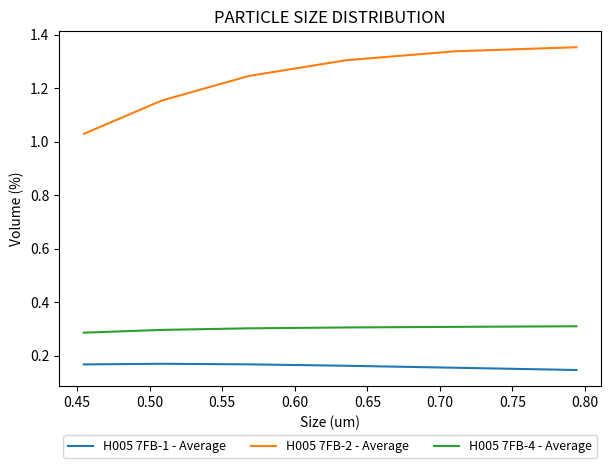

List the series in order of their peak value, highest first.

H005 7FB-2 - Average, H005 7FB-4 - Average, H005 7FB-1 - Average